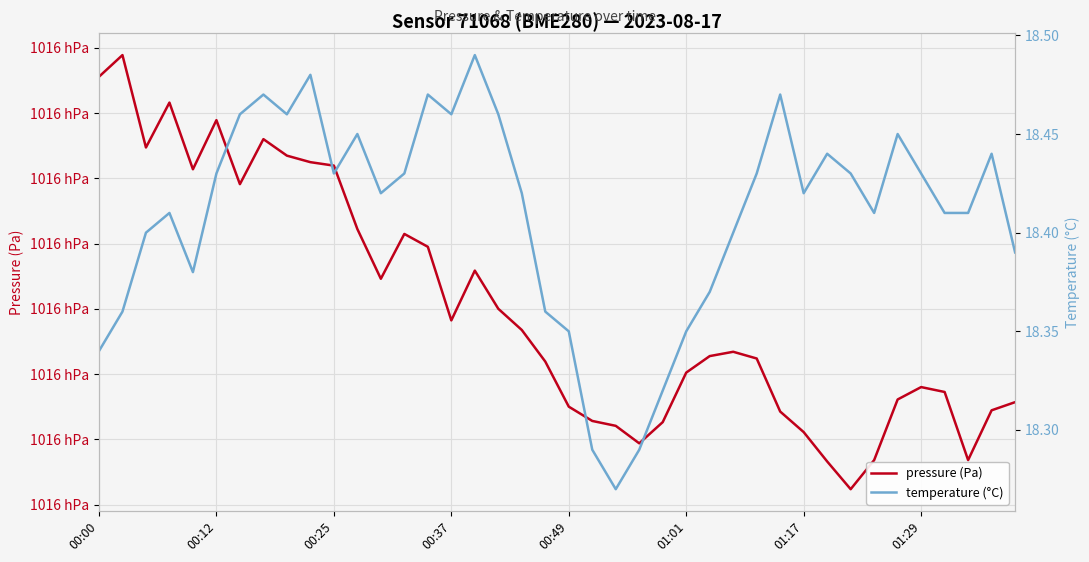

True or false: pressure (Pa) and temperature (°C) cross at least once.

False